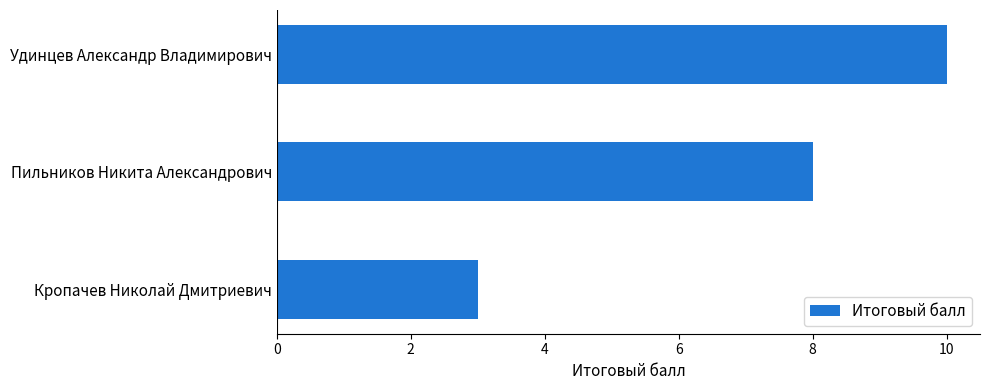

At which label is the value closest to 6?

Пильников Никита Александрович